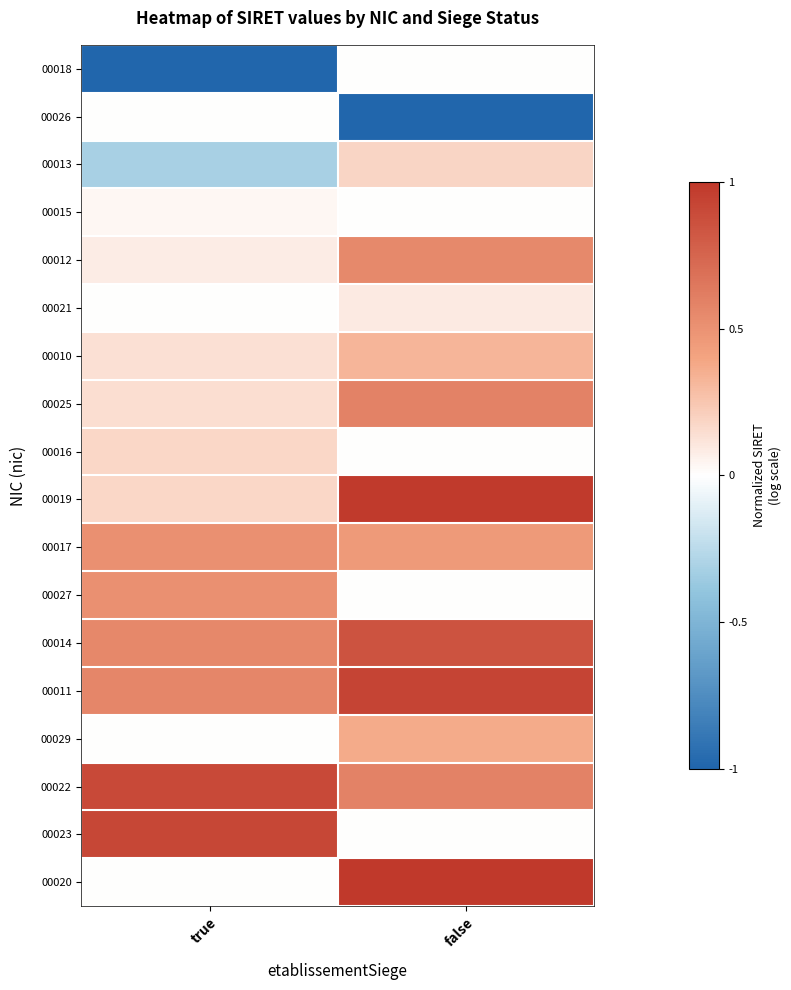

What is the difference between the highest and lowest values at false?

2.0